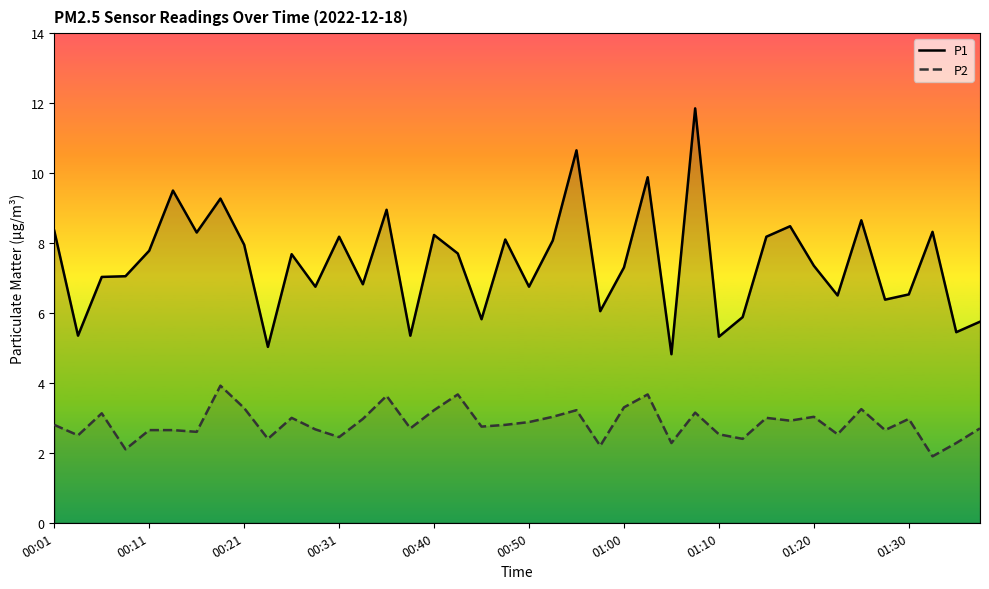

What value does the P2 series have at 10?

3.0